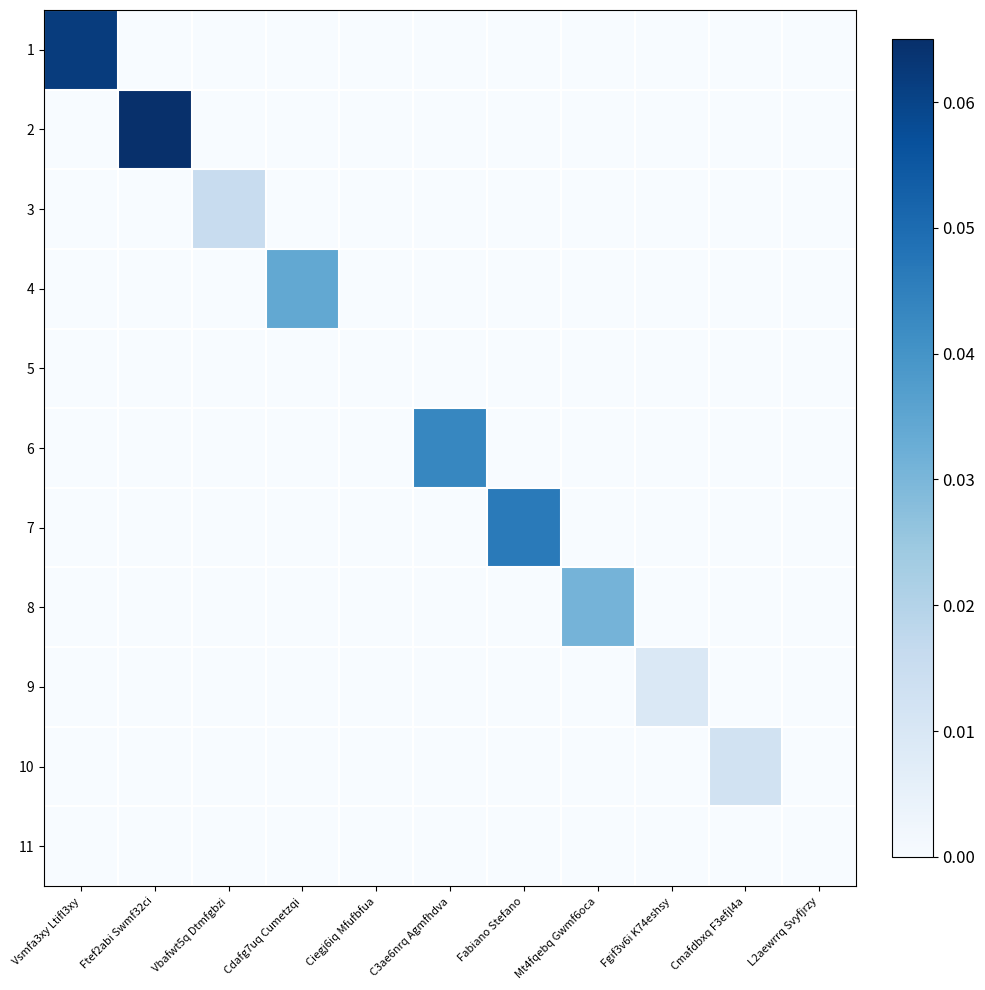

At Vbafwt5q Dtmfgbzi, list the series in order from largest to smallest.

3, 1, 2, 4, 5, 6, 7, 8, 9, 10, 11